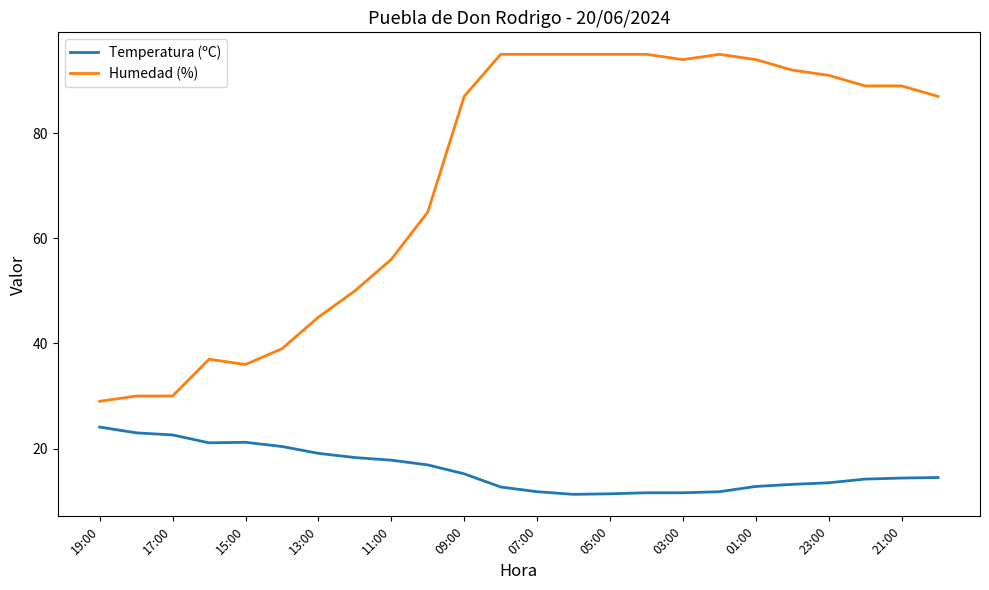

What is the minimum value for Humedad (%)?

29.0